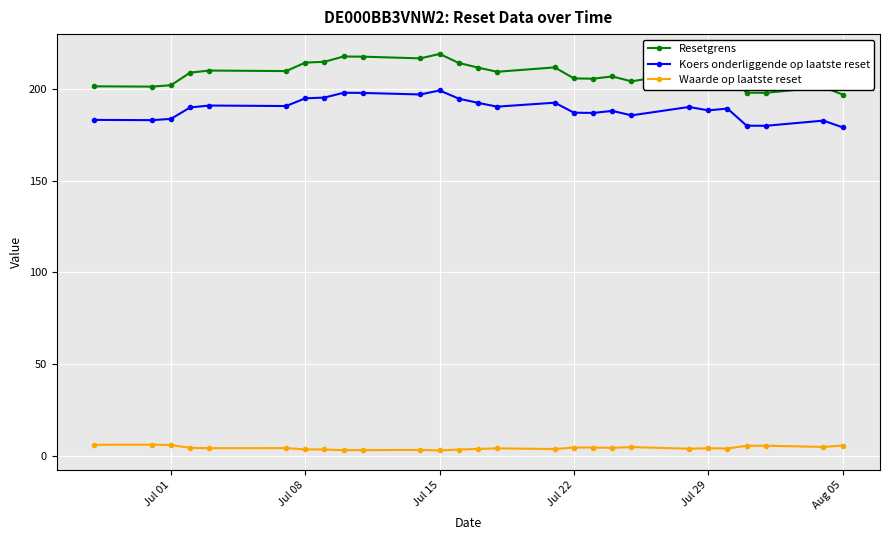

What is the lowest value of the Koers onderliggende op laatste reset series?

179.2